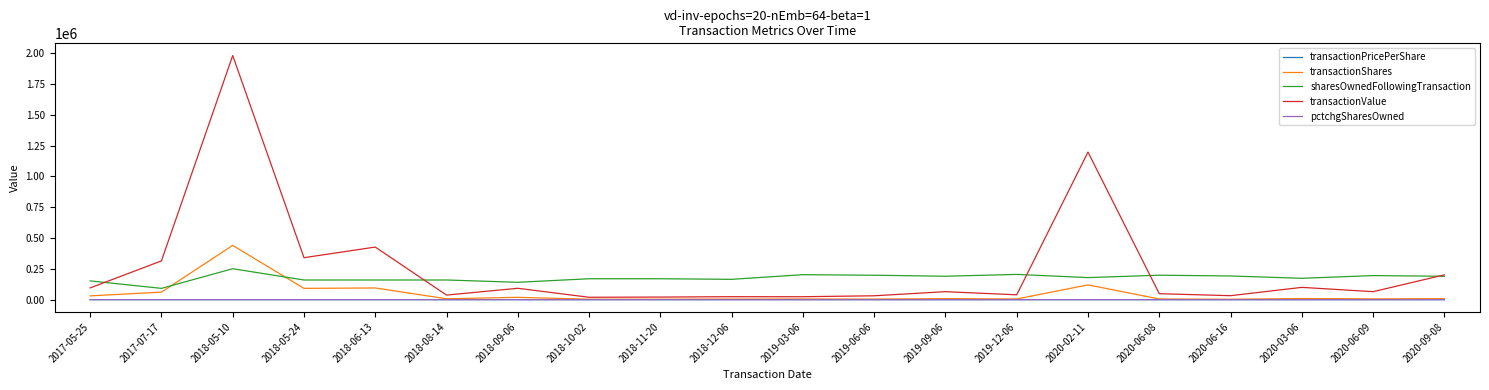

True or false: transactionShares and sharesOwnedFollowingTransaction intersect in this chart.

True